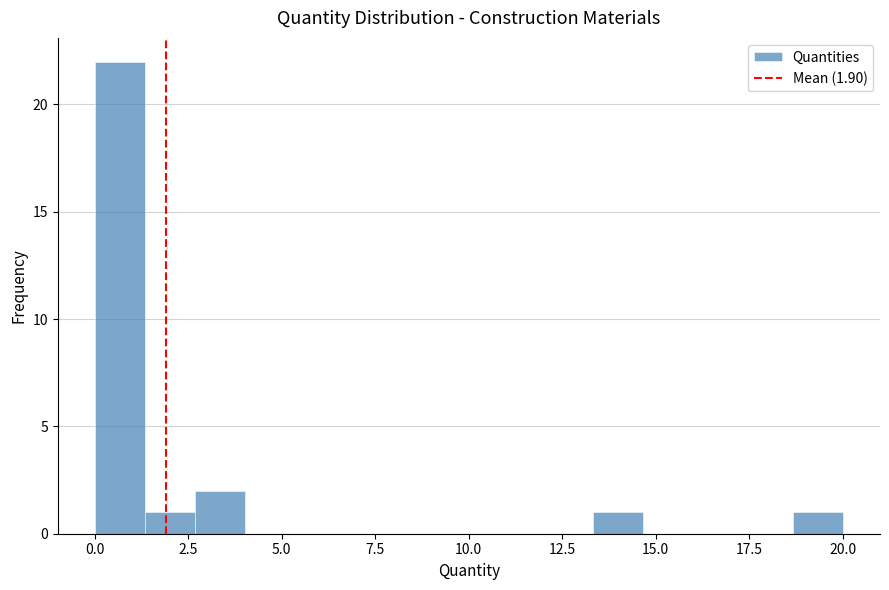

Around what value on the x-axis is the tallest bar? Give the approximate position of its centre, as read against the axis.

0.5